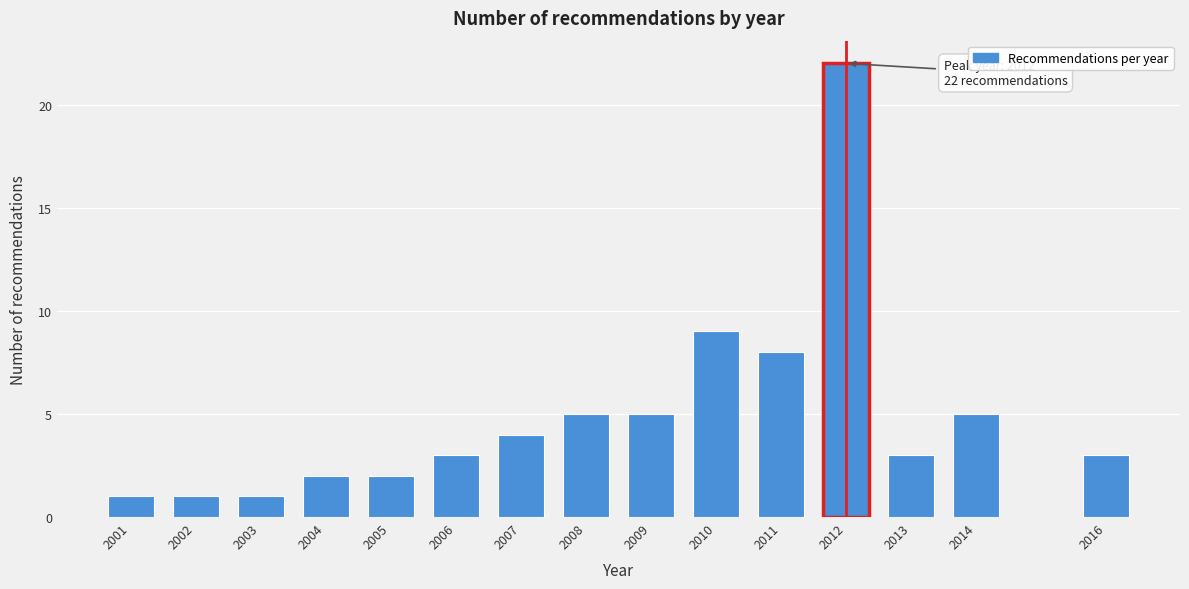

Reading left to right, list all the values displayed in this chart.

2001=1	2002=1	2003=1	2004=2	2005=2	2006=3	2007=4	2008=5	2009=5	2010=9	2011=8	2012=22	2013=3	2014=5	2016=3